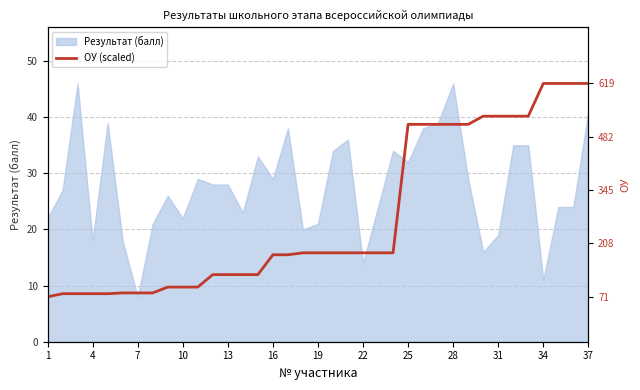

Is it true that Результат (балл) equals 67 at 28?

False